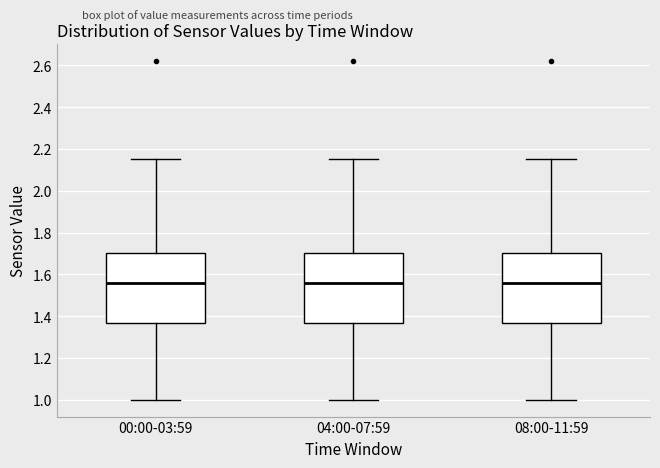

Reading left to right, transcribe this box plot: for each box, give where its median line is, the range the box spans, and where its two whiskers end, as read against the y-axis. The values are not printed on the chart, so give them approximately, as read against the axis.

00:00-03:59: median 1.56, box 1.36 to 1.70, whiskers 1.00 to 2.16
04:00-07:59: median 1.56, box 1.36 to 1.70, whiskers 1.00 to 2.16
08:00-11:59: median 1.56, box 1.36 to 1.70, whiskers 1.00 to 2.16